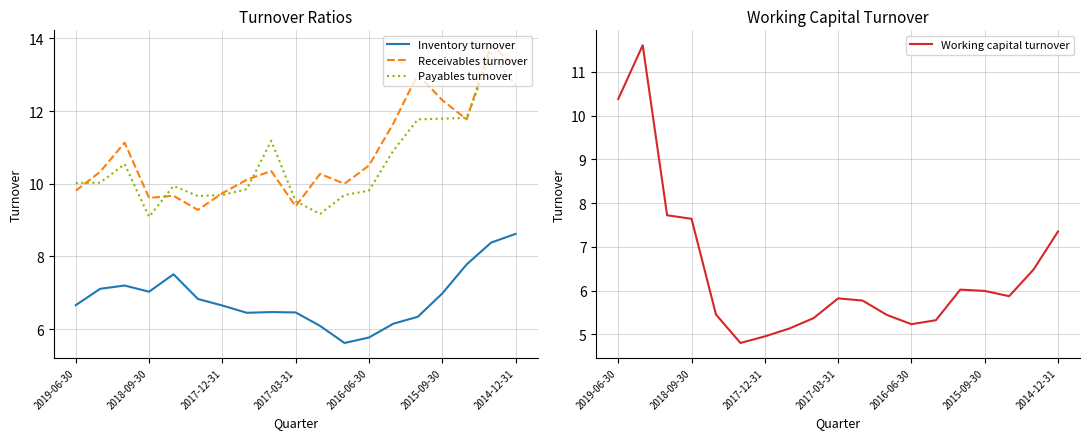

Is it true that Payables turnover equals 6.0 at 2016-06-30?

False